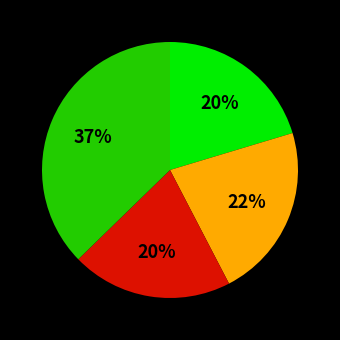

To the nearest percent, what is the average slice percentage?

25%